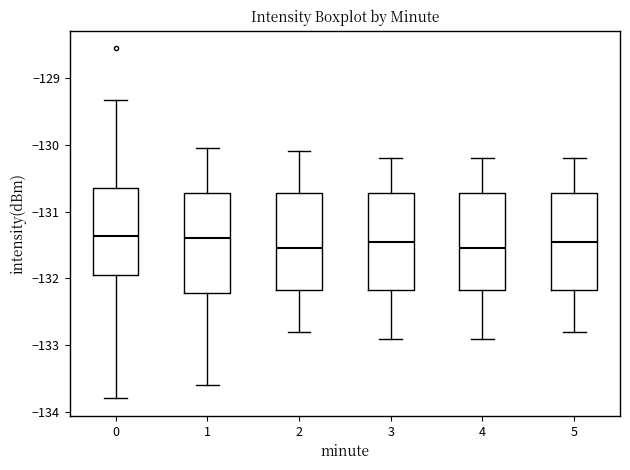

Reading left to right, transcribe this box plot: for each box, give where its median line is, the range the box spans, and where its two whiskers end, as read against the y-axis. The values are not printed on the chart, so give them approximately, as read against the axis.

0: median -131.4, box -131.9 to -130.6, whiskers -133.8 to -129.3
1: median -131.4, box -132.2 to -130.7, whiskers -133.6 to -130.0
2: median -131.5, box -132.2 to -130.7, whiskers -132.8 to -130.1
3: median -131.4, box -132.2 to -130.7, whiskers -132.9 to -130.2
4: median -131.5, box -132.2 to -130.7, whiskers -132.9 to -130.2
5: median -131.4, box -132.2 to -130.7, whiskers -132.8 to -130.2